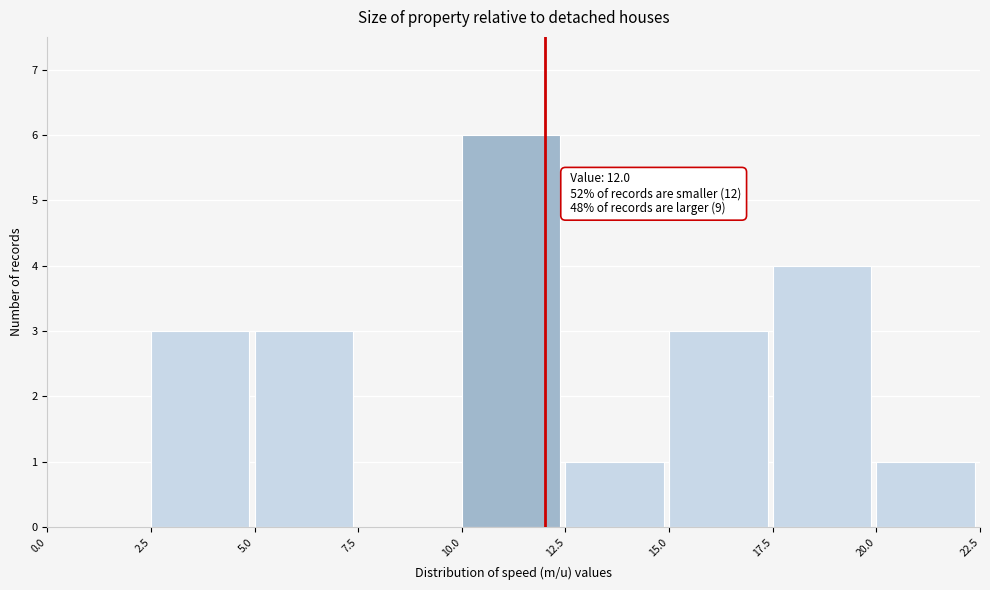

Over which range of the x-axis is the bar tallest?

10.0 to 12.5